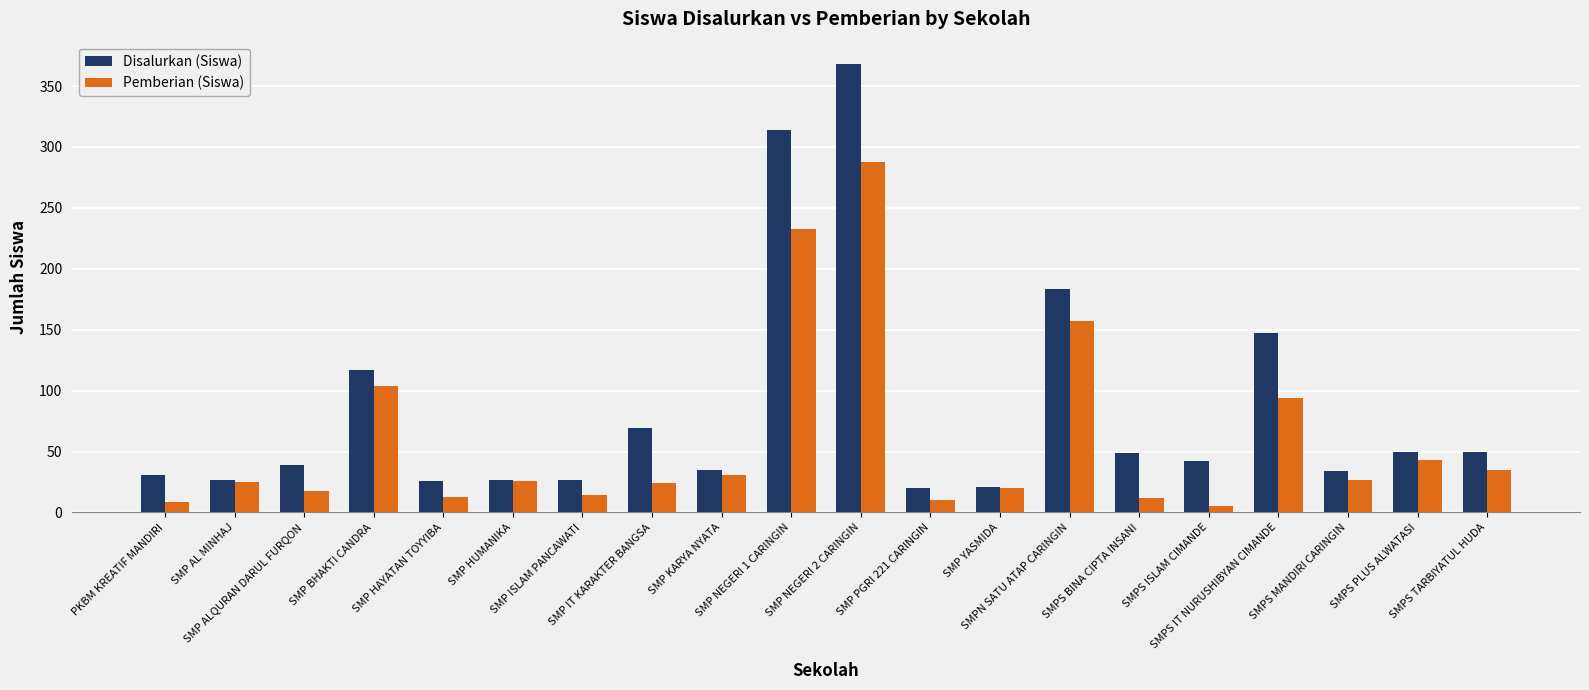

What is the label of the 14th bar from the right?

SMP ISLAM PANCAWATI